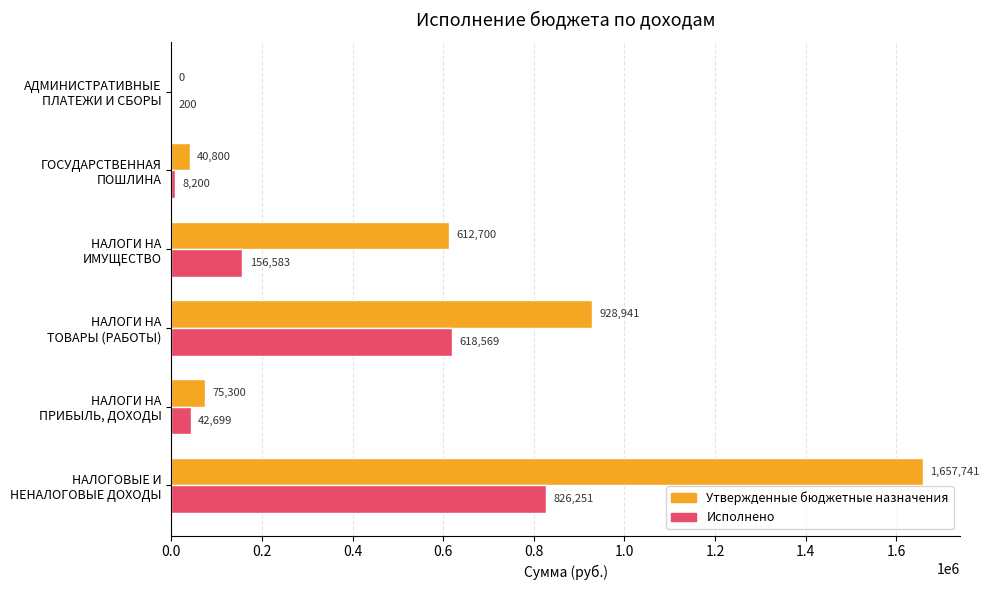

Which series has the largest total across all categories?

Утвержденные бюджетные назначения